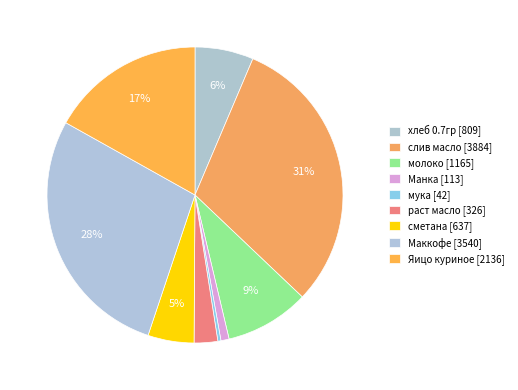

How many slices are in this pie chart?

9